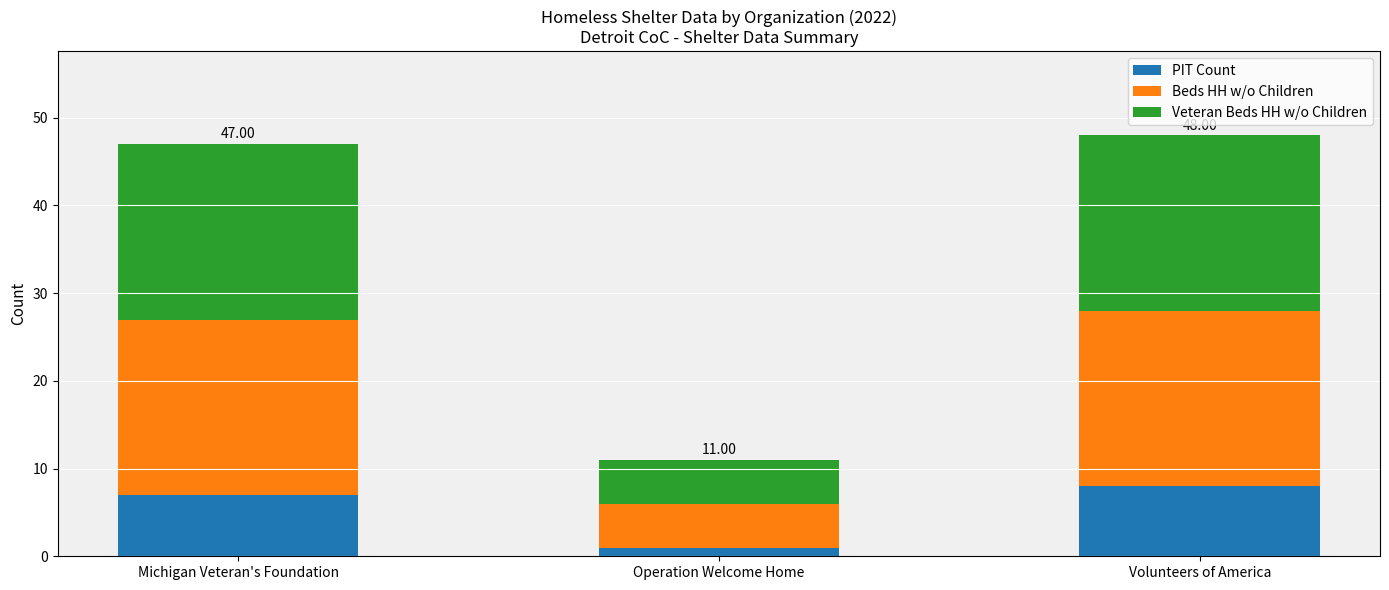

What is the total value across all series at Michigan Veteran's Foundation?

47